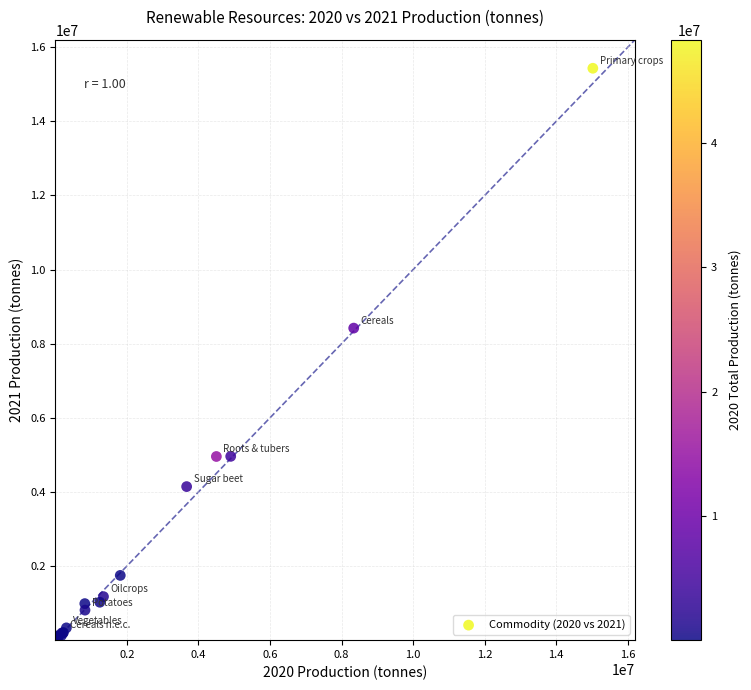

What Y value in the scatter plot is closest to 7716671?

8420552.7